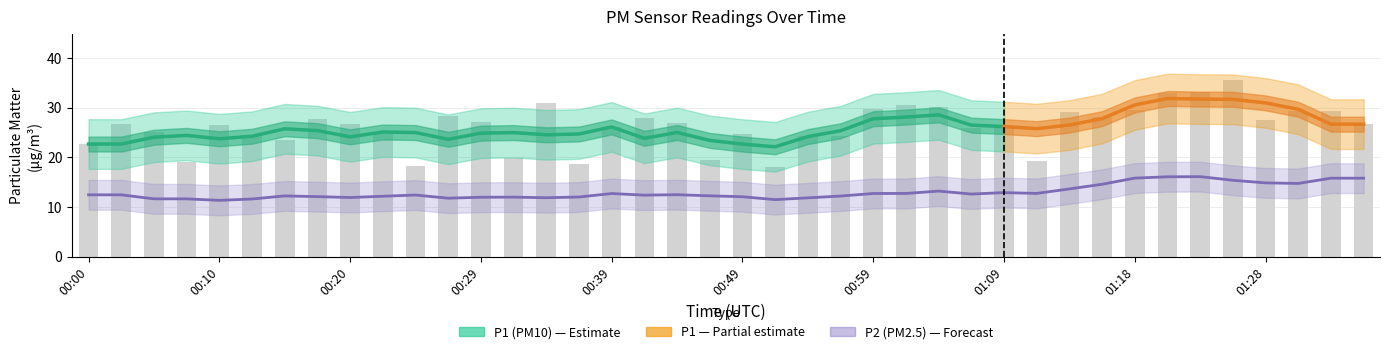

Are the bars horizontal?

No